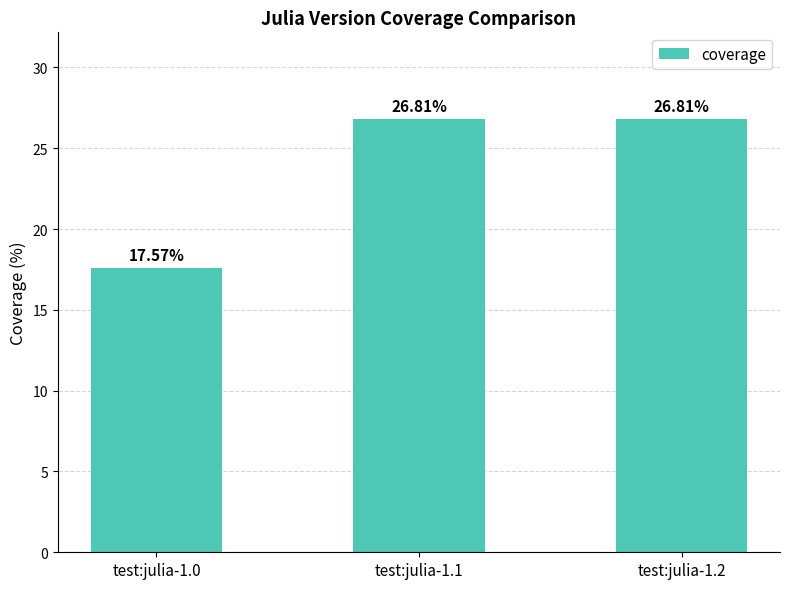

Is it true that the value at test:julia-1.0 is 17.6?

True